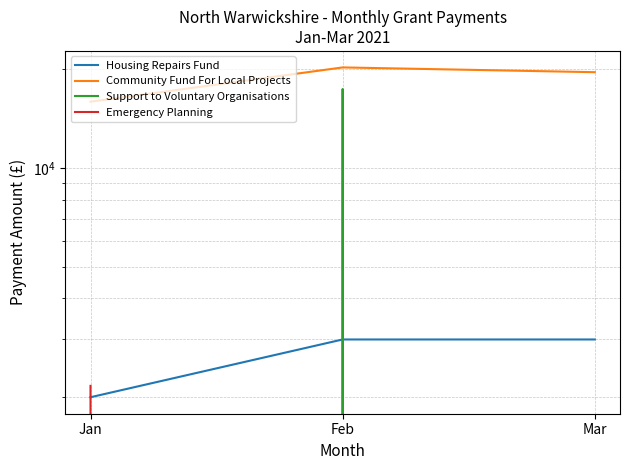

Reading left to right, what are all the values shown in this chart?

Housing Repairs Fund: 2000.0	3000.0	3000.0
Community Fund For Local Projects: 15920.0	20253.2	19587.2
Support to Voluntary Organisations: 0.0	17403.8	0.0
Emergency Planning: 2166.0	0.0	0.0